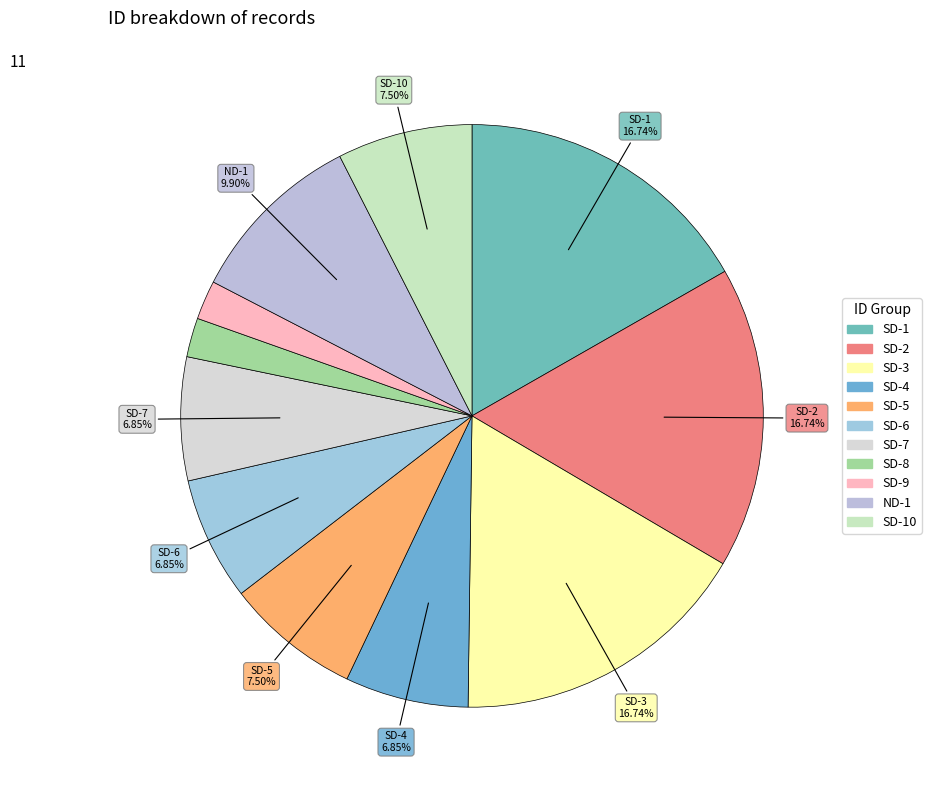

How many slices are in this pie chart?

11